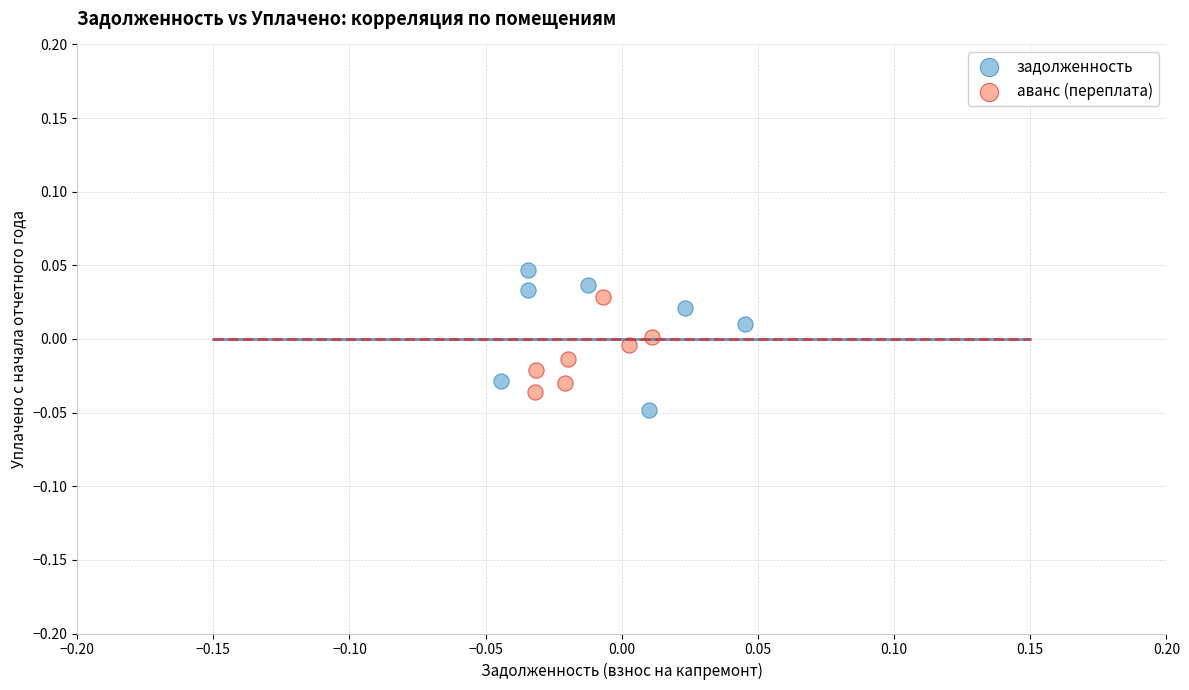

Which series contains the highest Y value?

задолженность